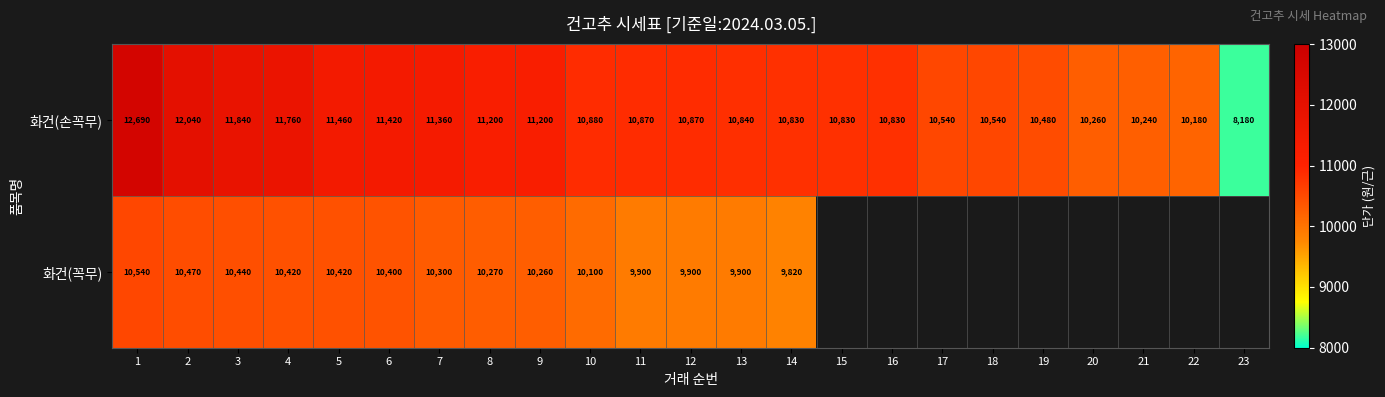

Where is 화건(손꼭무) nearest to the value 10435?

19